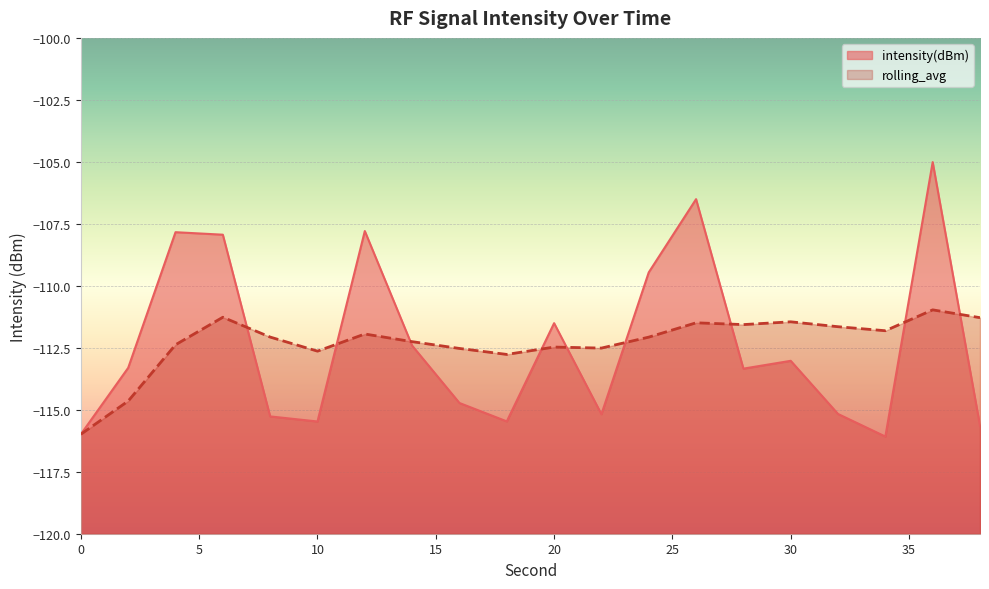

What is the difference between the intensity(dBm) values at 18 and 4?

7.6